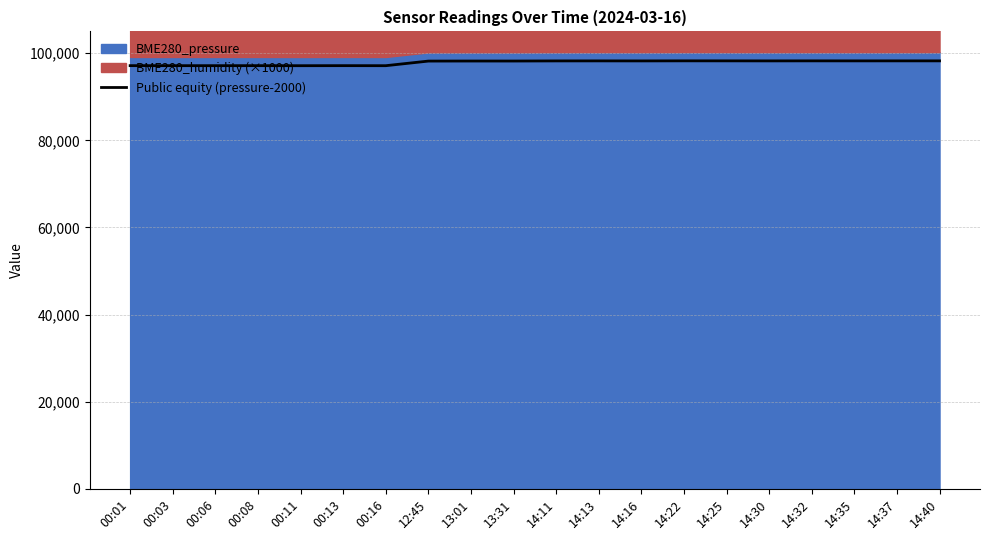

What is the sum of the values at 00:08 and 14:30?

195364.8